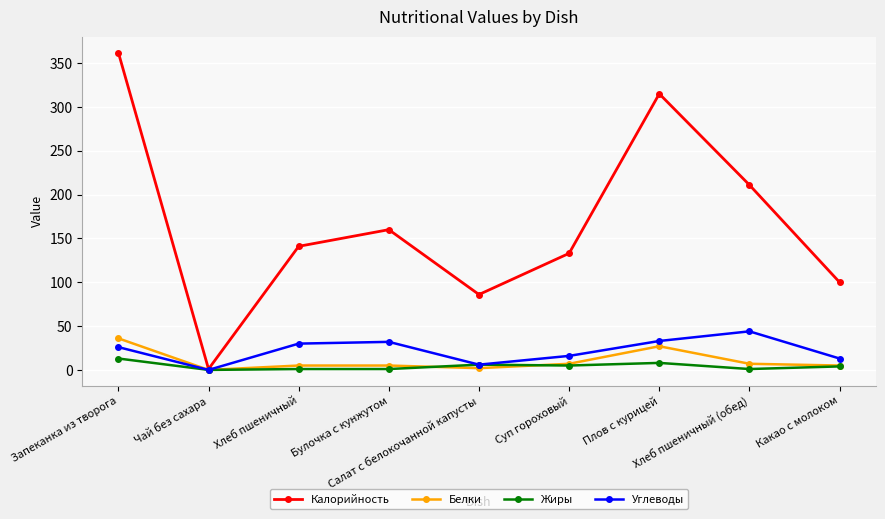

The Калорийность series shows 189 at Запеканка из творога. True or false?

False